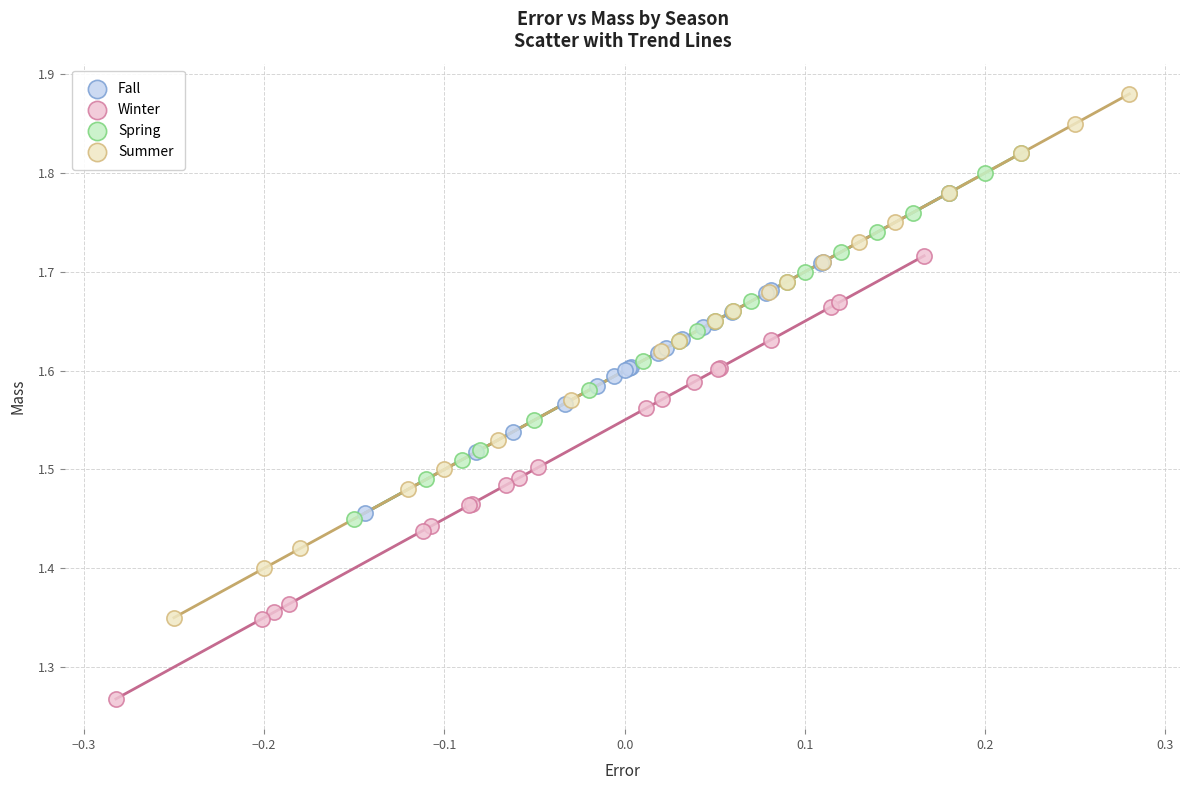

Which series contains the highest Y value?

Summer